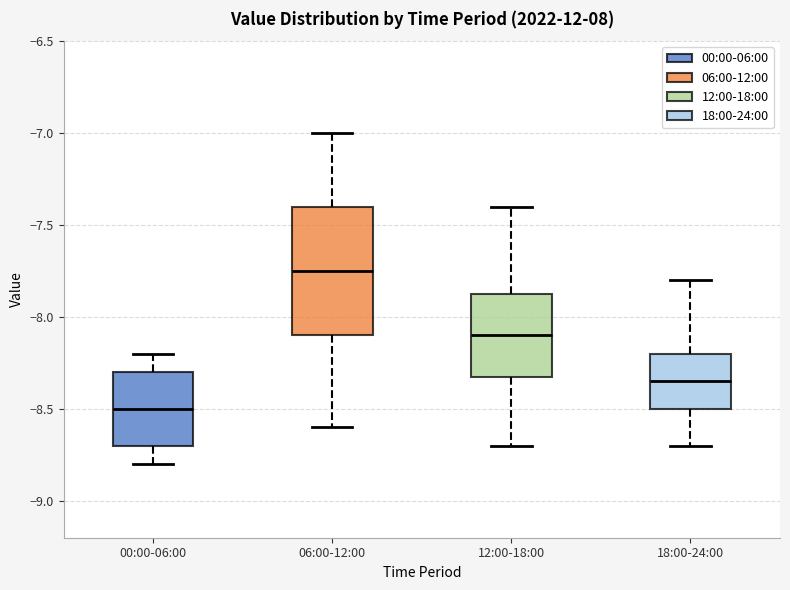

Which box has the lowest median line?

00:00-06:00